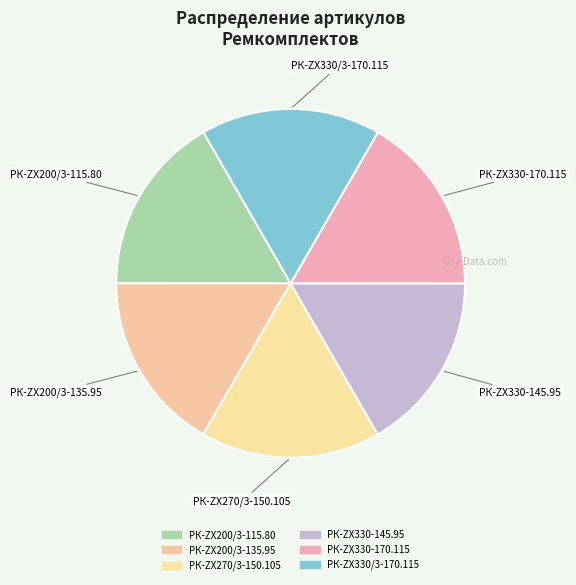

What is the change in value from РК-ZX200/3-135.95 to РК-ZX270/3-150.105?

+1